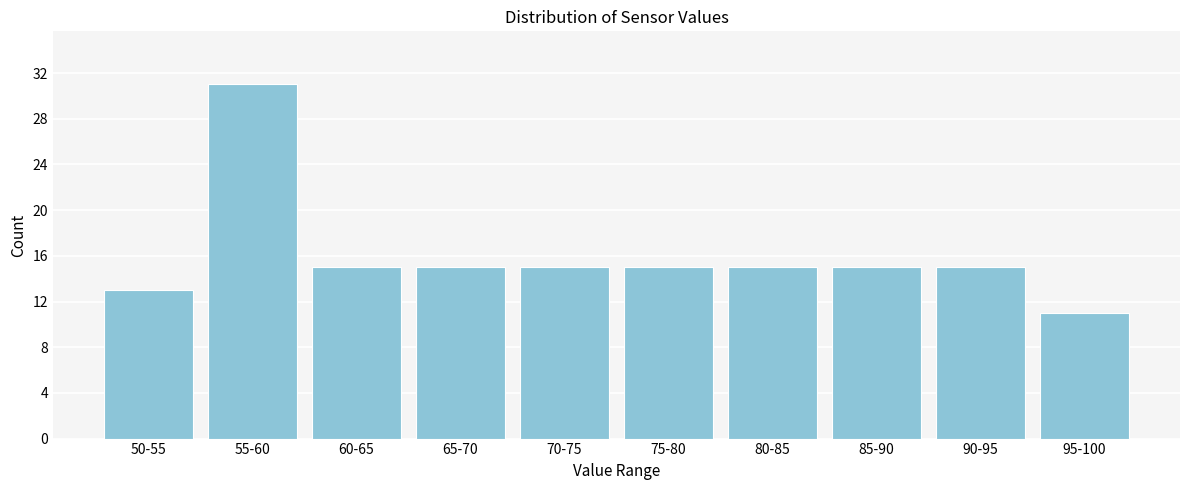

Reading right to left, extract all data points from this chart.

95-100=11	90-95=15	85-90=15	80-85=15	75-80=15	70-75=15	65-70=15	60-65=15	55-60=31	50-55=13